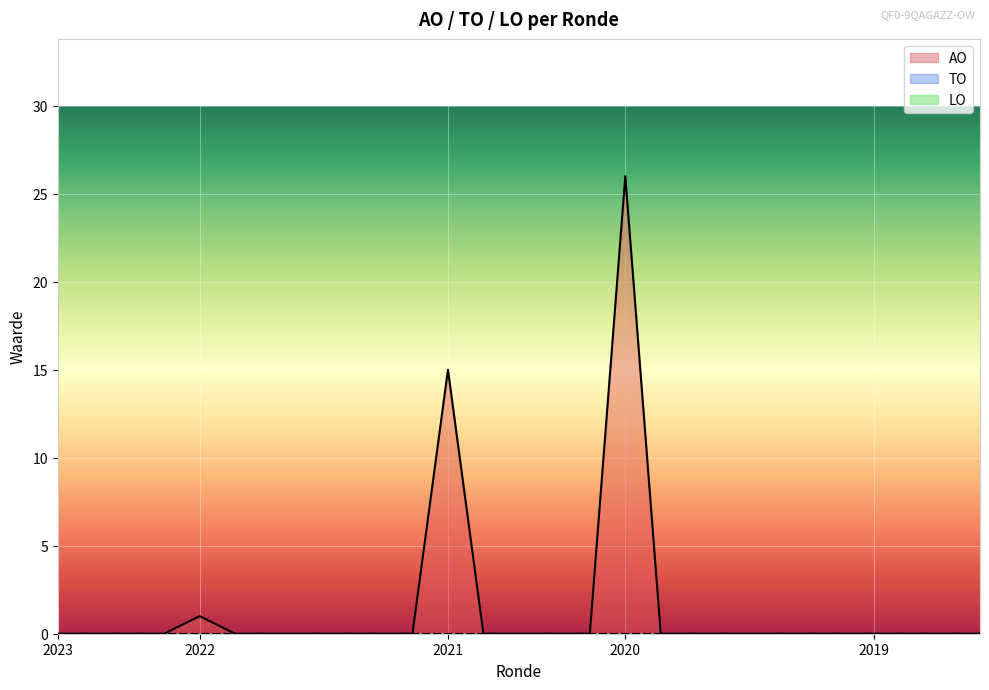

What are all the series names shown in the legend?

AO, TO, LO